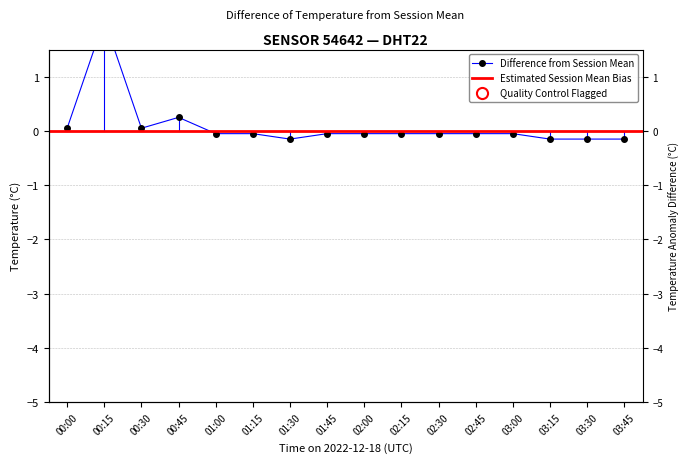

List the labels in order of value, largest first.

00:15, 00:45, 00:00, 00:30, 01:00, 01:15, 01:45, 02:00, 02:15, 02:30, 02:45, 03:00, 01:30, 03:15, 03:30, 03:45